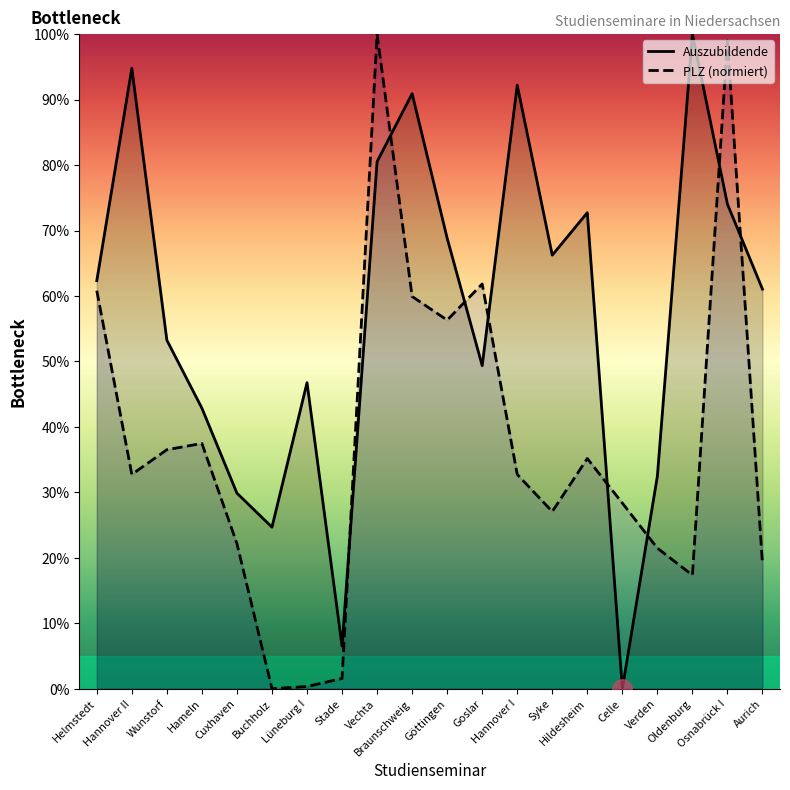

Count the number of data series in this chart.

2